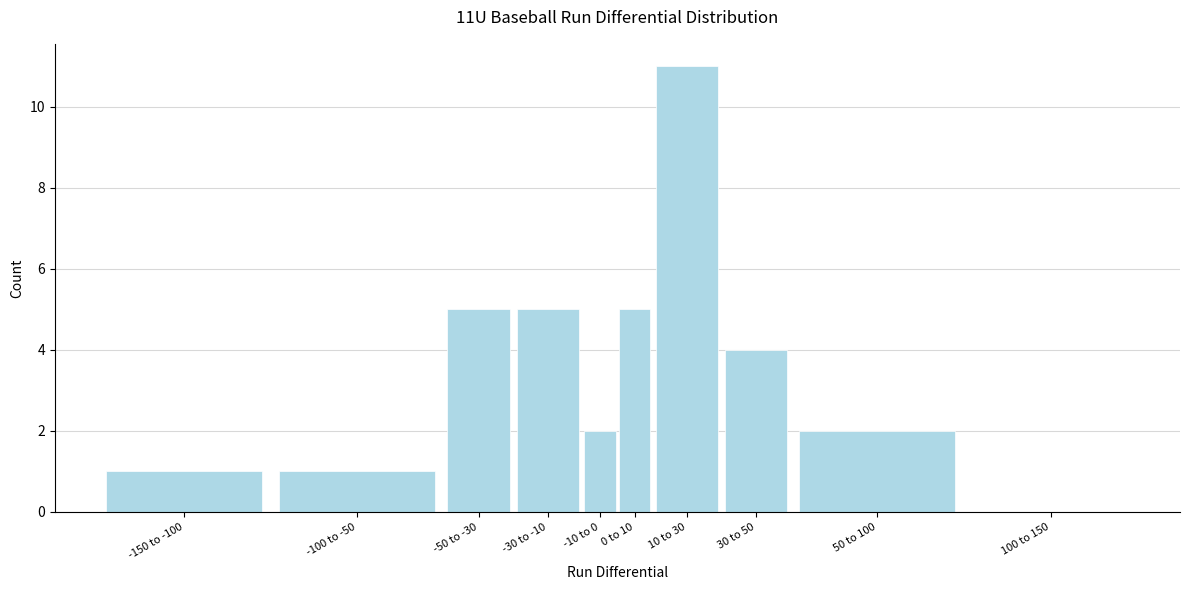

Reading left to right, list all the values displayed in this chart.

-150 to -100=1	-100 to -50=1	-50 to -30=5	-30 to -10=5	-10 to 0=2	0 to 10=5	10 to 30=11	30 to 50=4	50 to 100=2	100 to 150=0